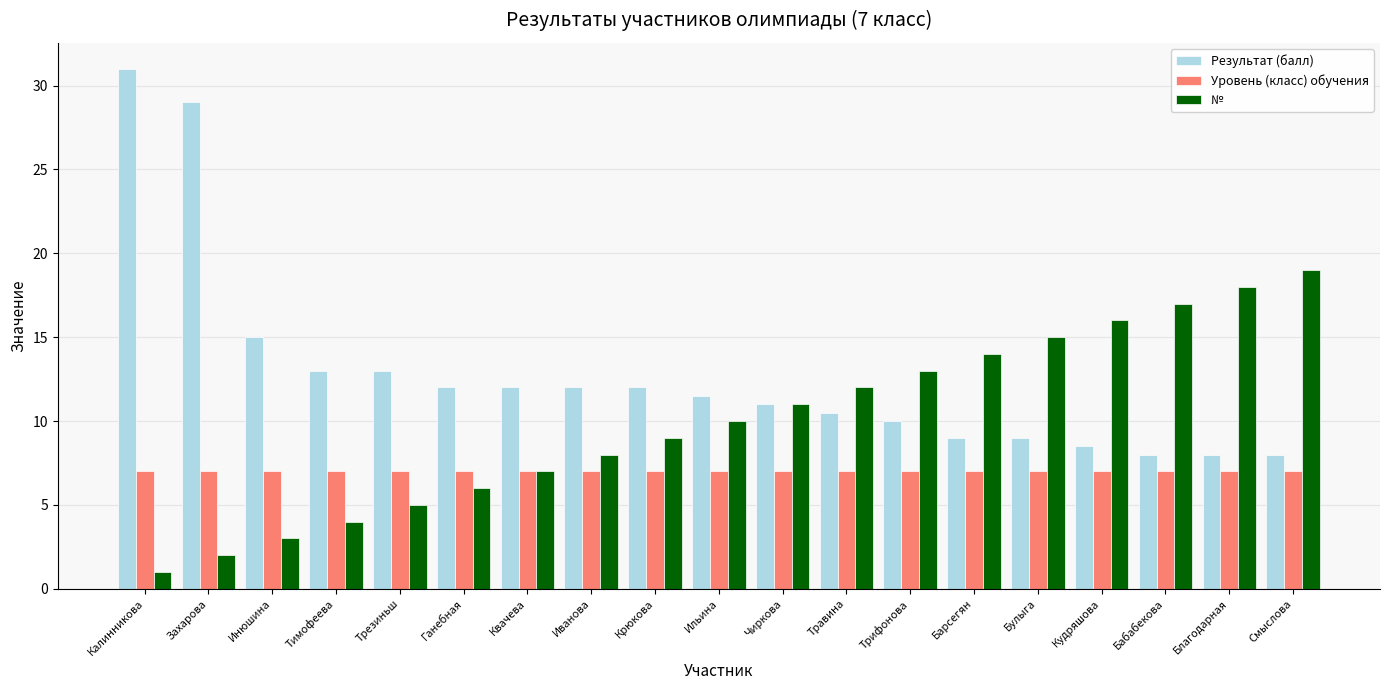

Is it true that Результат (балл) equals 13.0 at Тимофеева?

True